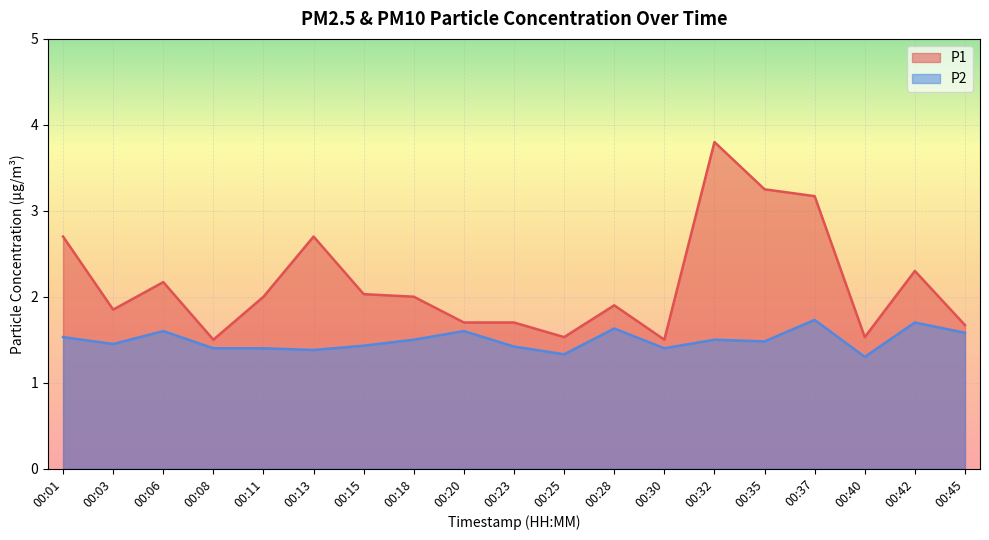

What is the value of the P2 point at the 14th from the left?

1.5